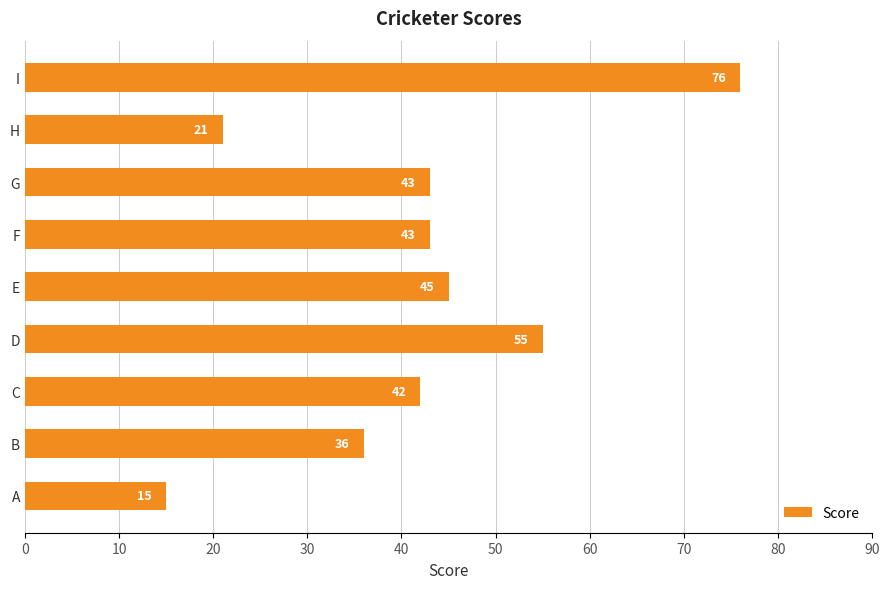

What is the average value?

42